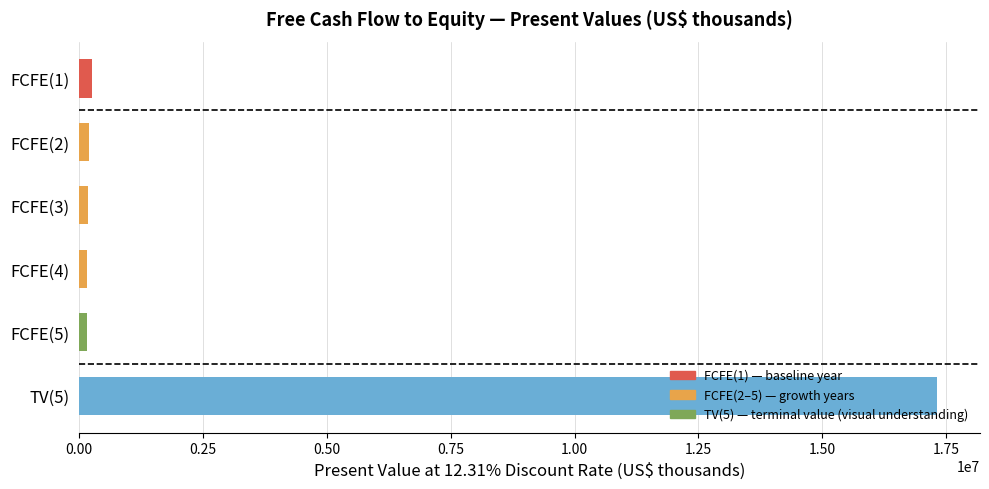

At which category does the chart reach its peak across all series?

TV(5)